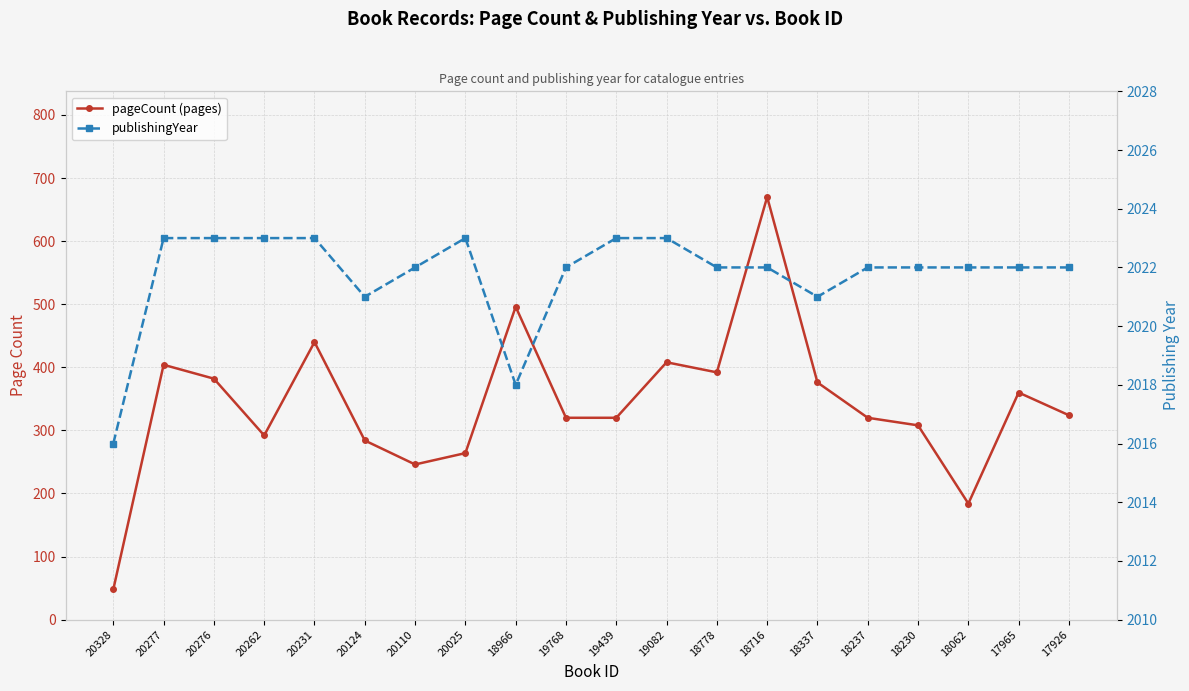

At which category does publishingYear reach its first local valley?

20124